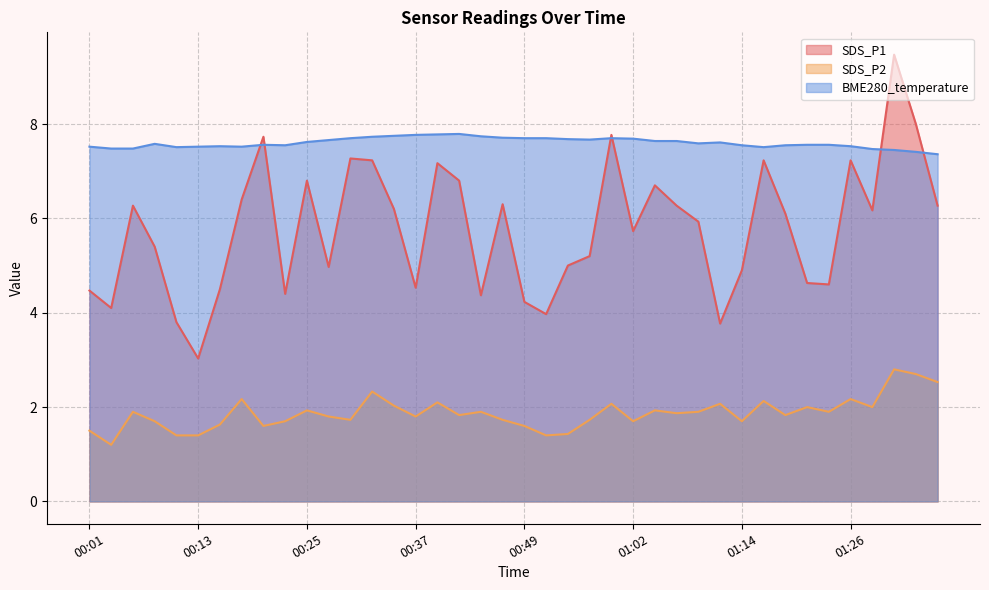

Reading left to right, extract all data points from this chart.

SDS_P1: 4.5	4.1	6.3	5.4	3.8	3.0	4.5	6.4	7.7	4.4	6.8	5.0	7.3	7.2	6.2	4.5	7.2	6.8	4.4	6.3	4.2	4.0	5.0	5.2	7.8	5.7	6.7	6.3	5.9	3.8	4.9	7.2	6.1	4.6	4.6	7.2	6.2	9.5	8.0	6.3
SDS_P2: 1.5	1.2	1.9	1.7	1.4	1.4	1.6	2.2	1.6	1.7	1.9	1.8	1.7	2.3	2.0	1.8	2.1	1.8	1.9	1.7	1.6	1.4	1.4	1.7	2.1	1.7	1.9	1.9	1.9	2.1	1.7	2.1	1.8	2.0	1.9	2.2	2.0	2.8	2.7	2.5
BME280_temperature: 7.5	7.5	7.5	7.6	7.5	7.5	7.5	7.5	7.6	7.5	7.6	7.7	7.7	7.7	7.8	7.8	7.8	7.8	7.7	7.7	7.7	7.7	7.7	7.7	7.7	7.7	7.6	7.6	7.6	7.6	7.5	7.5	7.5	7.6	7.6	7.5	7.5	7.5	7.4	7.4